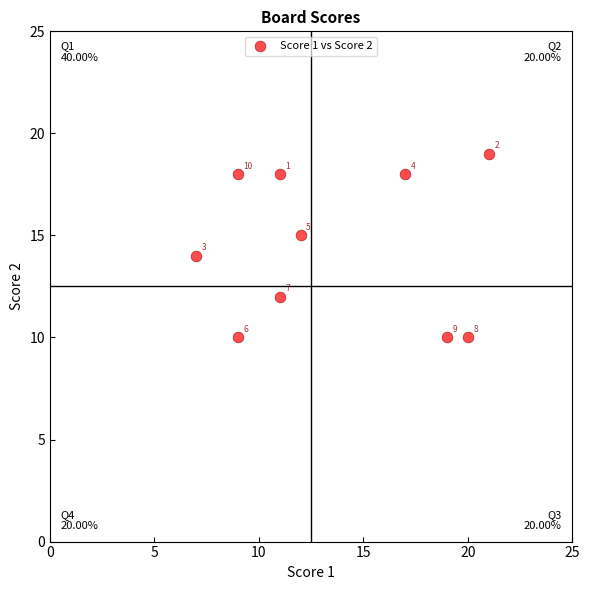

What Y value in the scatter plot is closest to 14?

14